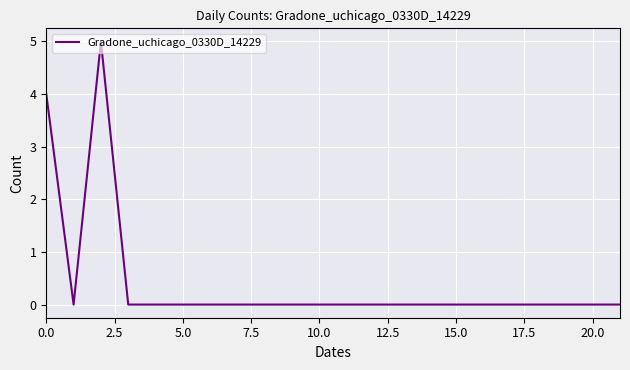

How many values are between 0 and 1?

20